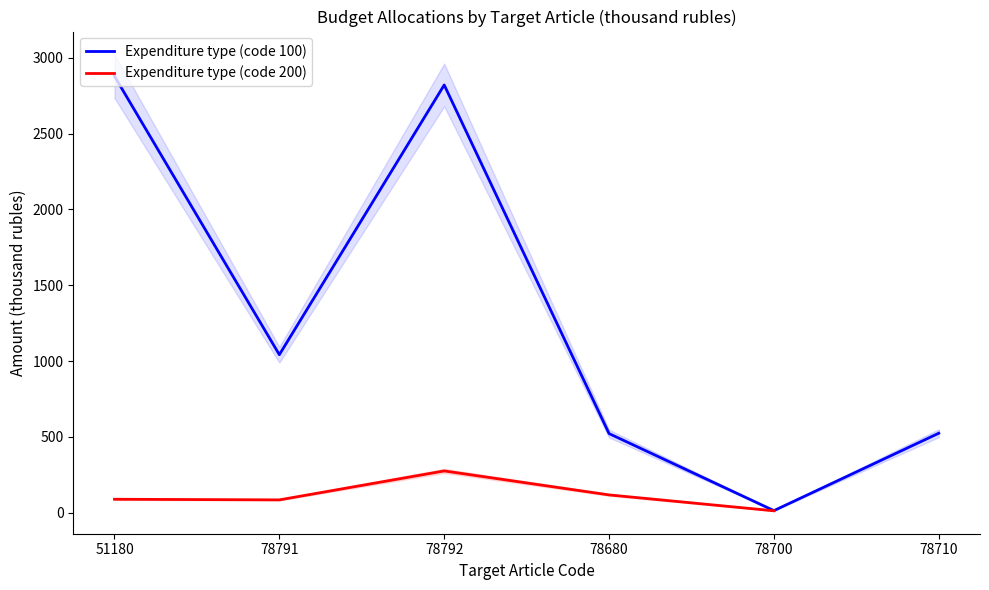

True or false: Expenditure type (code 200) and Expenditure type (code 100) intersect in this chart.

False